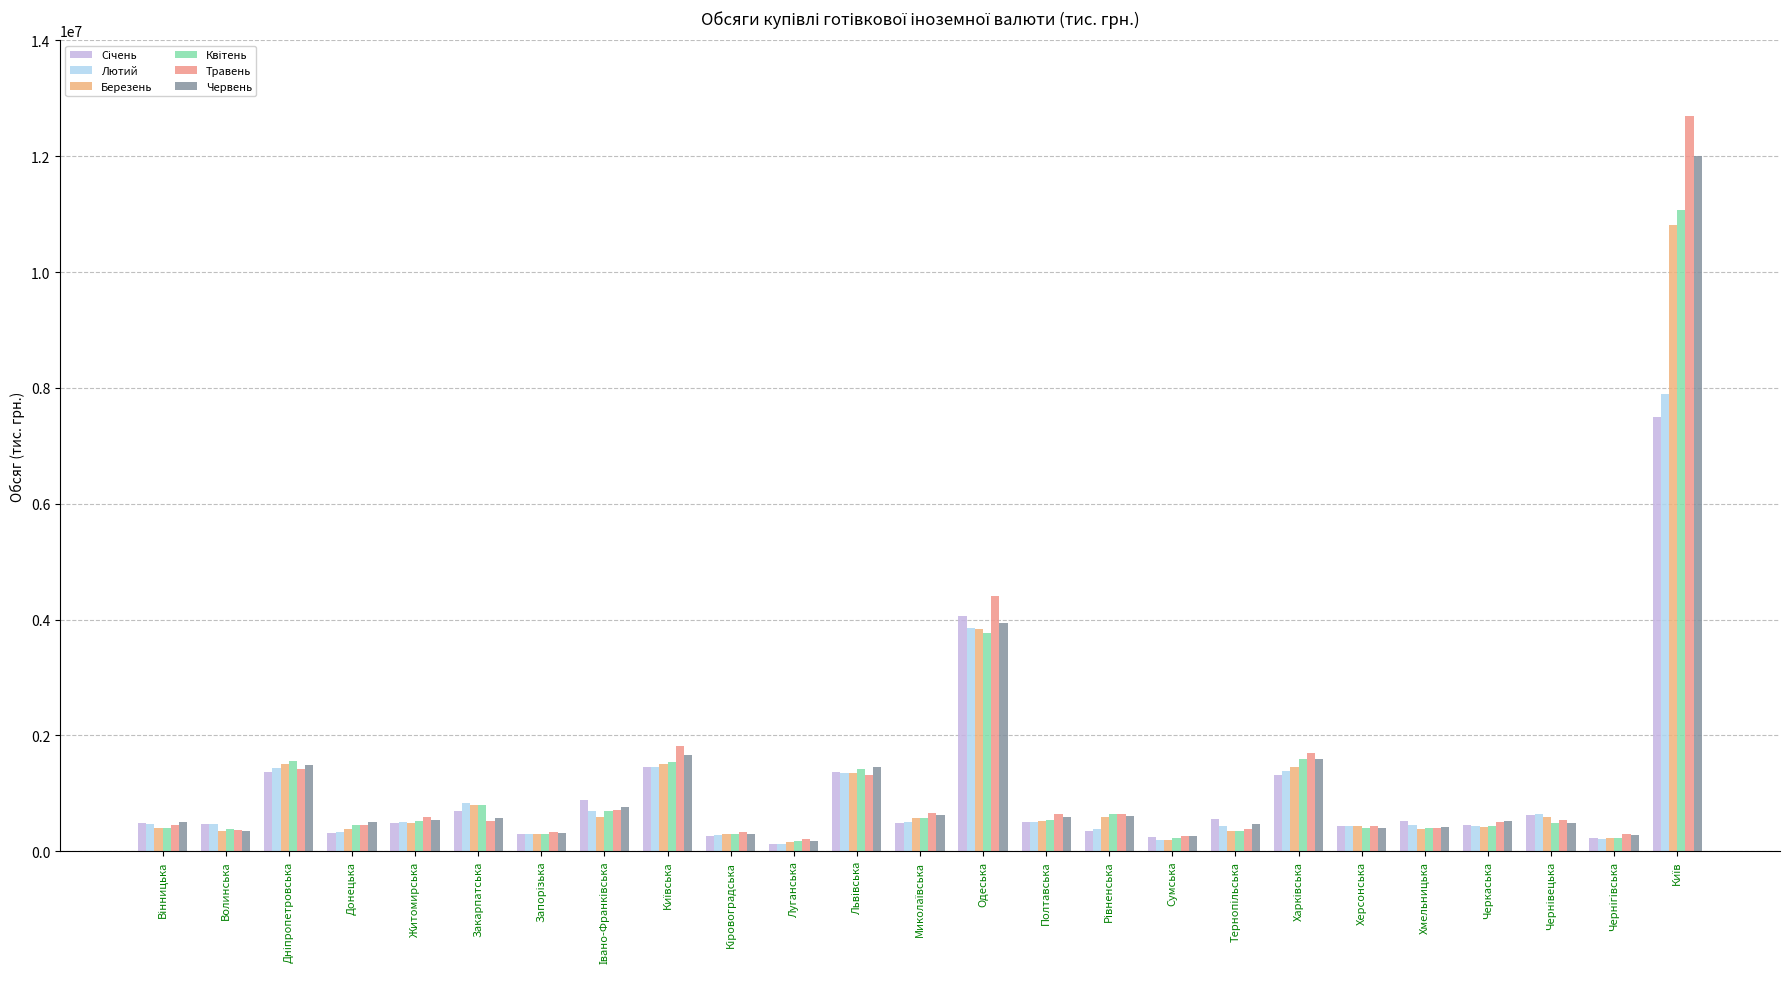

Count the number of data series in this chart.

6